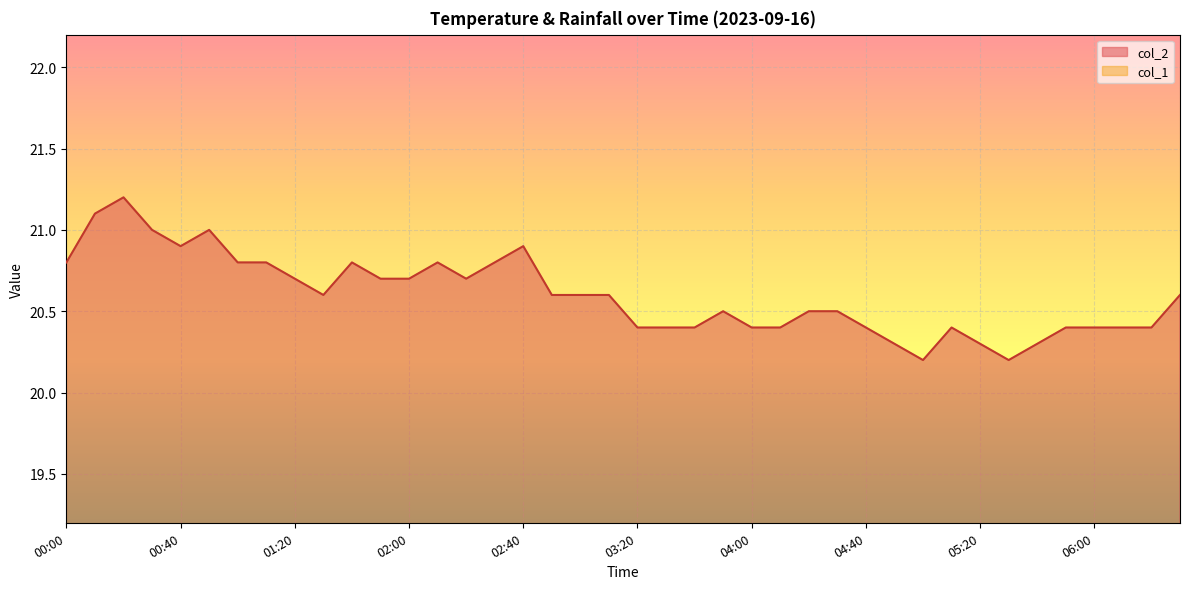

What is the sum of the values at 06:10 and 01:00?

41.2